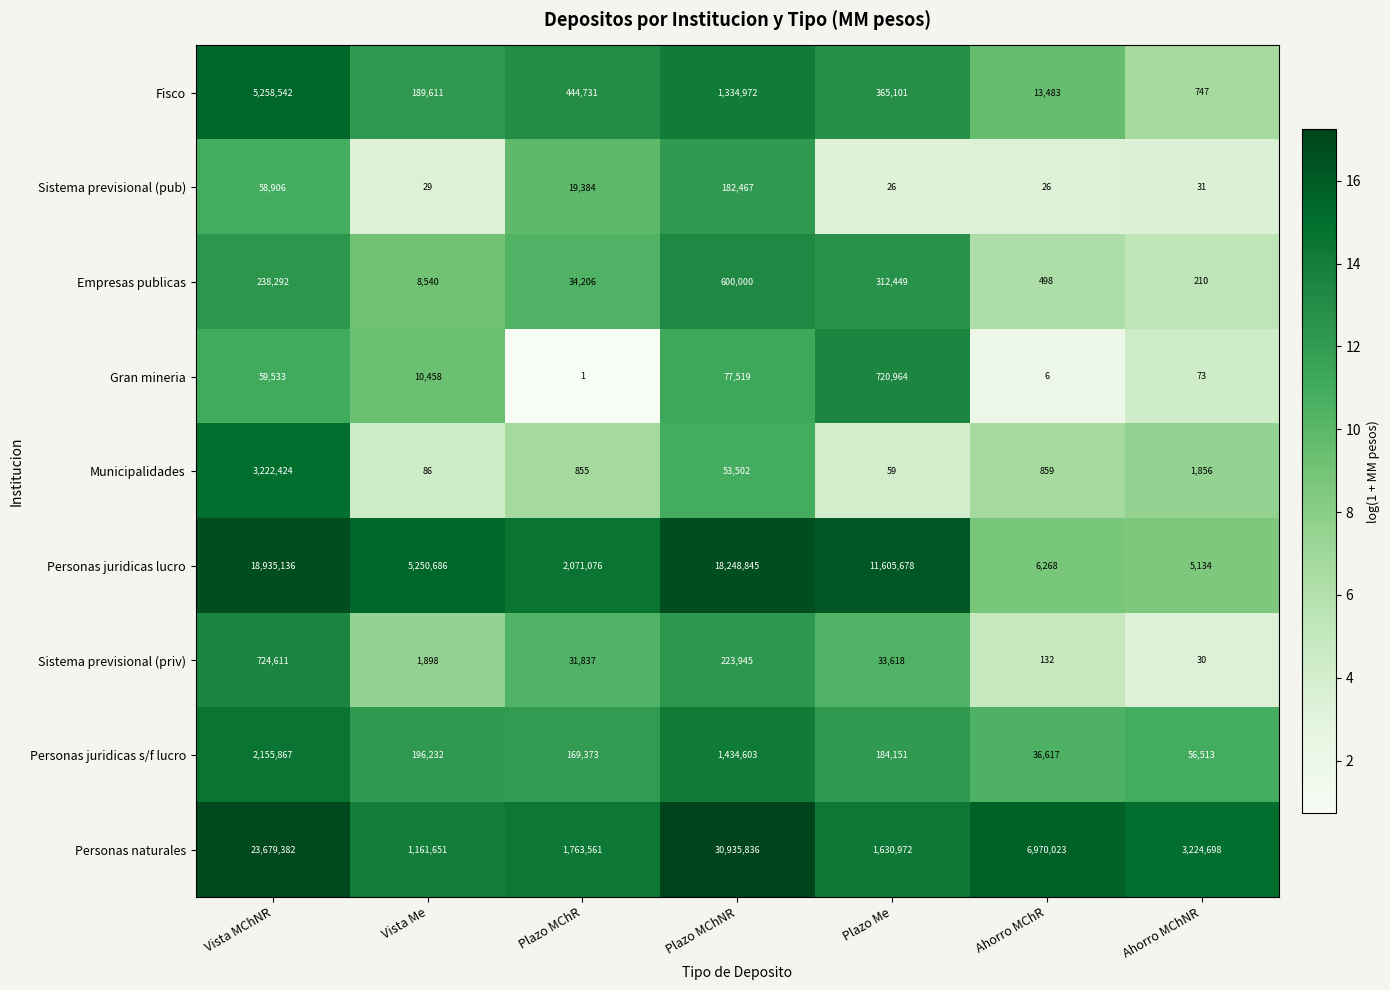

What is the spread (max minus min) of values at Plazo MChNR?

30882334